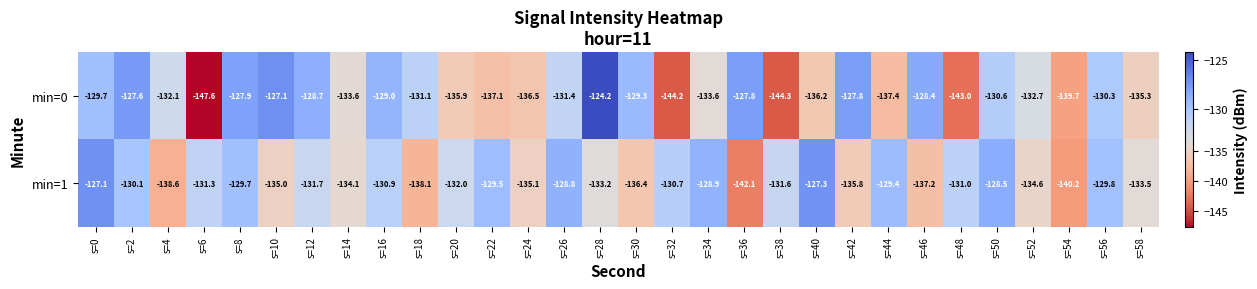

The value of min=1 at s=10 is -135.0. True or false?

True